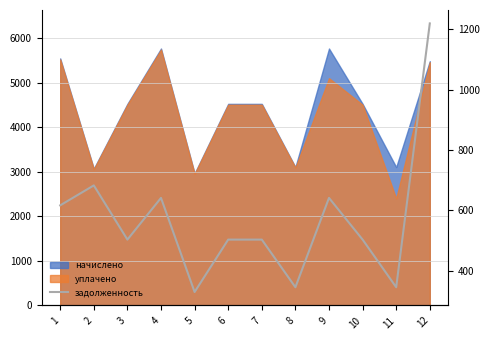

Where is the data nearest to the value 774?

2